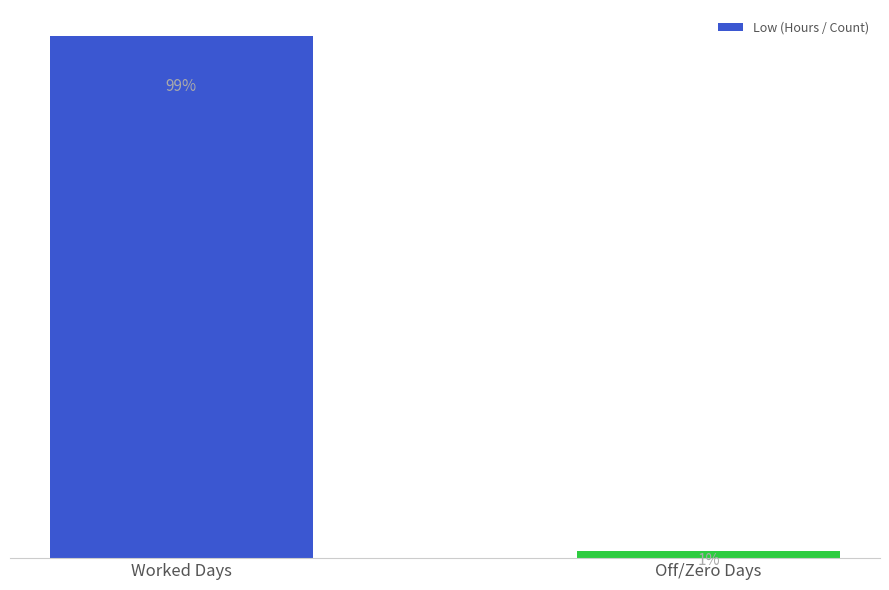

Which has a higher value, Worked Days or Off/Zero Days?

Worked Days